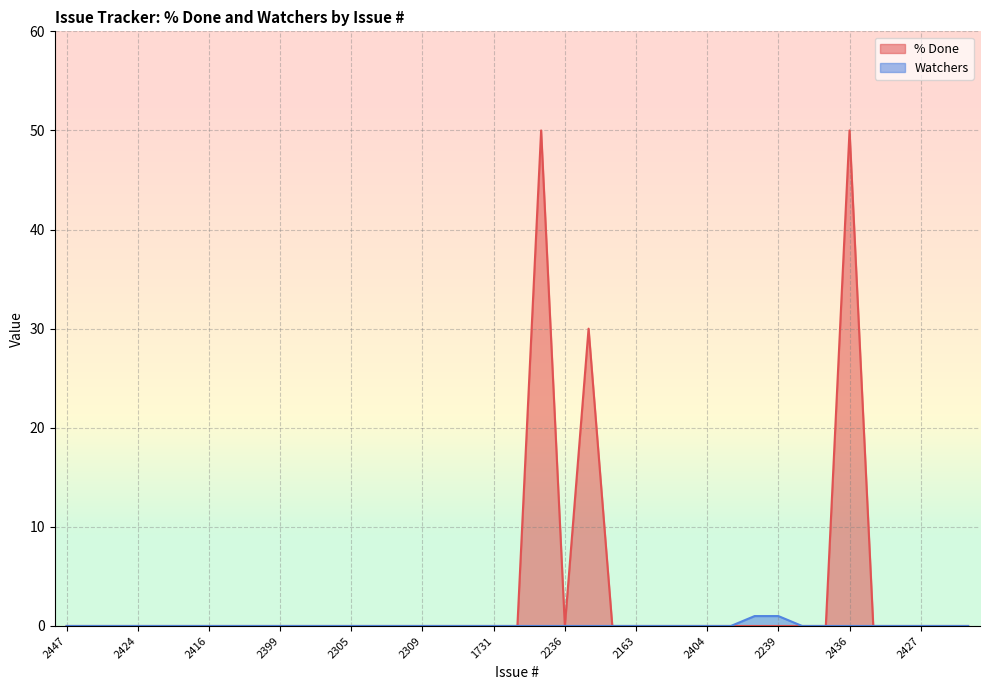

Rank the series by their average value, from highest to lowest.

% Done, Watchers